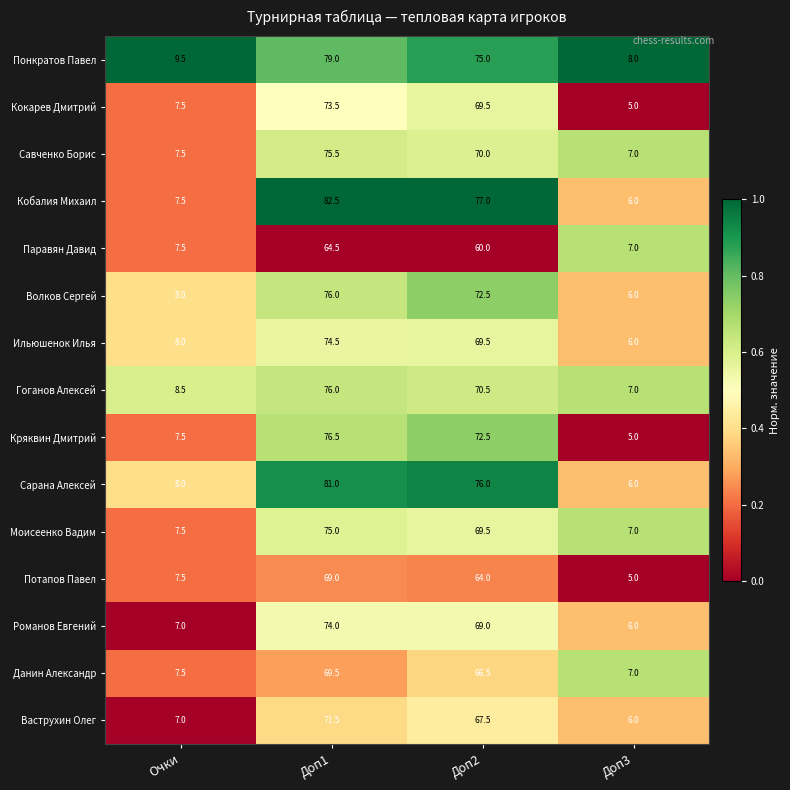

List the labels in order of Кокарев Дмитрий value, largest first.

Доп1, Доп2, Очки, Доп3